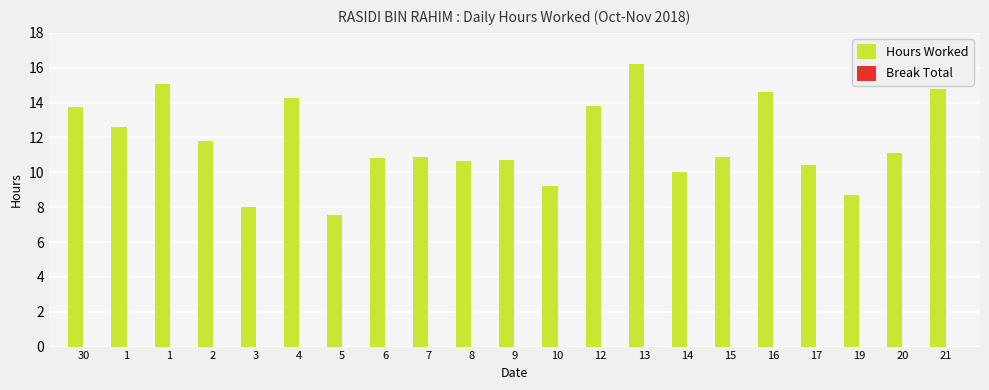

Reading left to right, transcribe all the data shown in this chart.

Hours Worked: 13.7	12.6	15.1	11.8	8.0	14.3	7.6	10.8	10.8	10.7	10.7	9.2	13.8	16.2	10.0	10.9	14.6	10.4	8.7	11.1	14.8
Break Total: 0.0	0.0	0.0	0.0	0.0	0.0	0.0	0.0	0.0	0.0	0.0	0.0	0.0	0.0	0.0	0.0	0.0	0.0	0.0	0.0	0.0